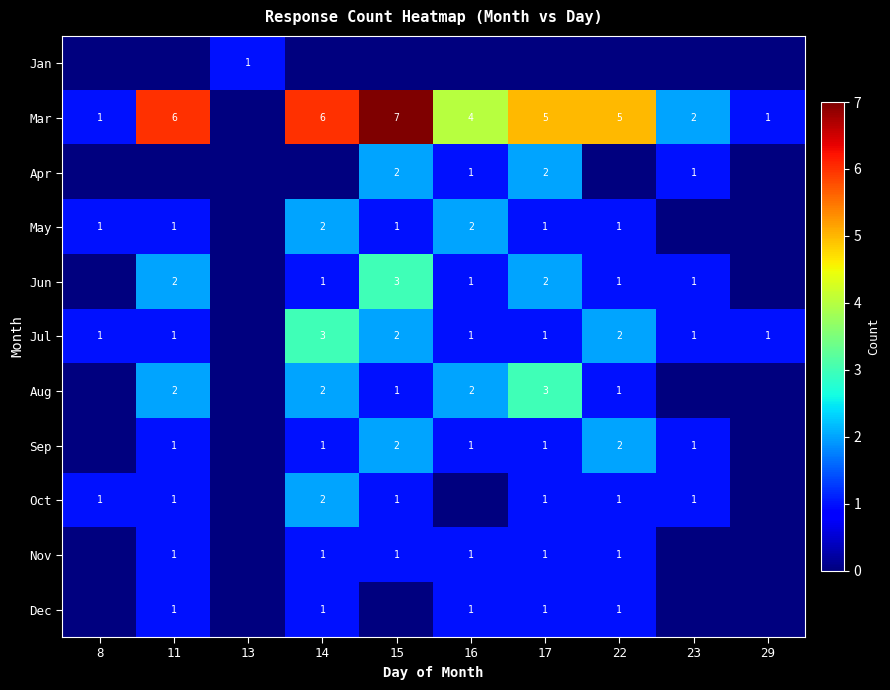

The value of Mar at 11 is 1. True or false?

False